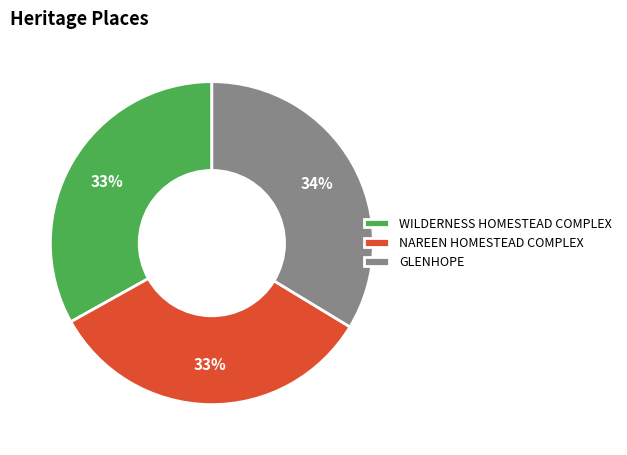

How many slices are in this pie chart?

3